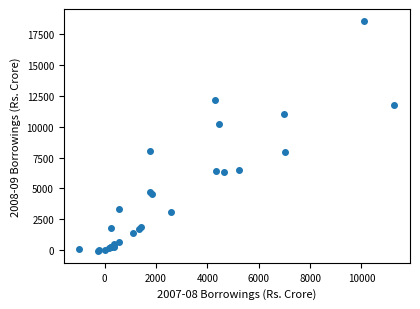

What Y value in the scatter plot is closest to 9242?

10194.8